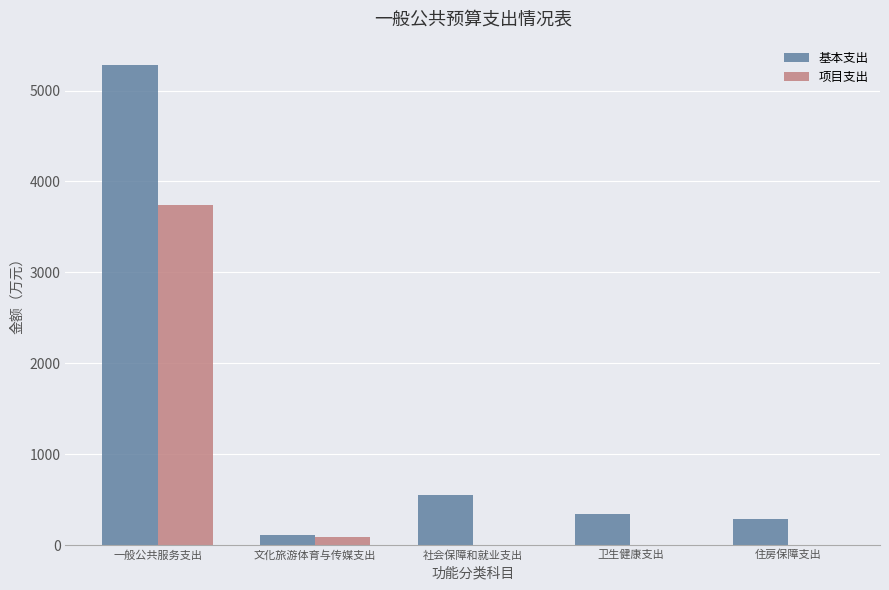

Count the number of data series in this chart.

2